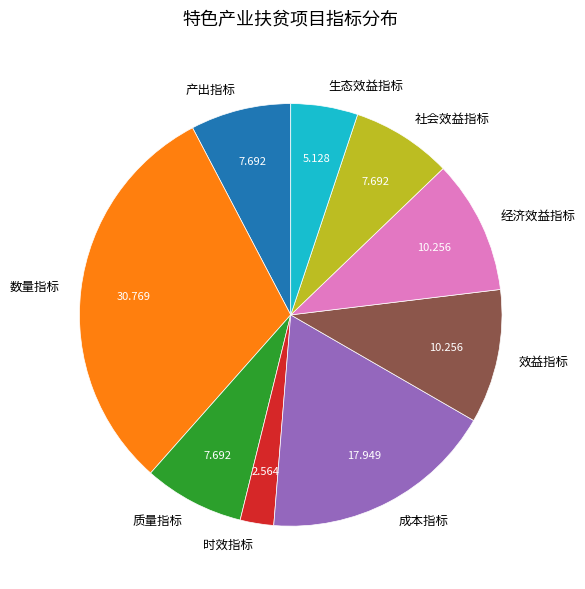

Is 经济效益指标 the majority of the pie?

No